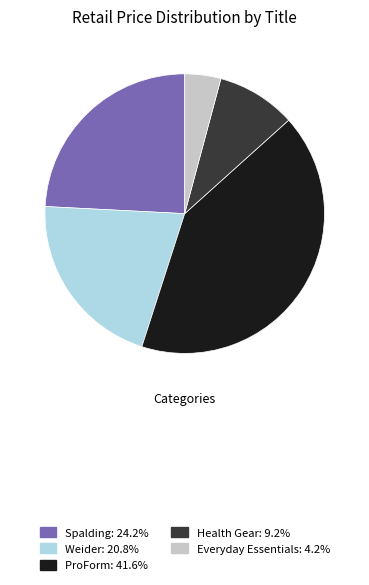

Is the sum of Health Gear and Spalding greater than half?

No